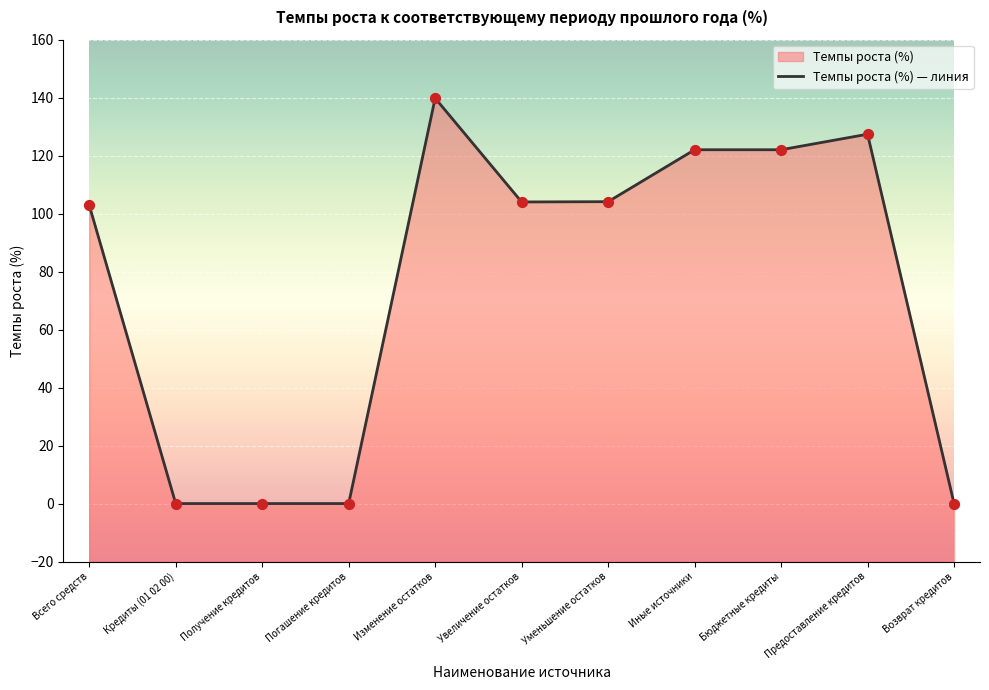

What is the change in value from Изменение остатков to Увеличение остатков?

-35.8